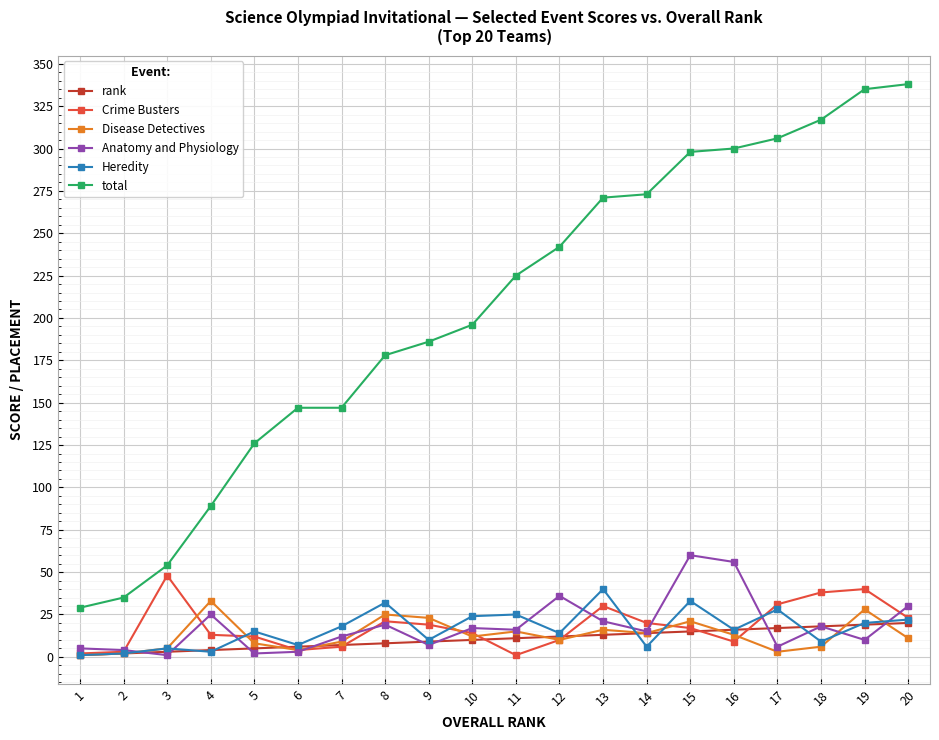

Which series has the largest total across all categories?

total